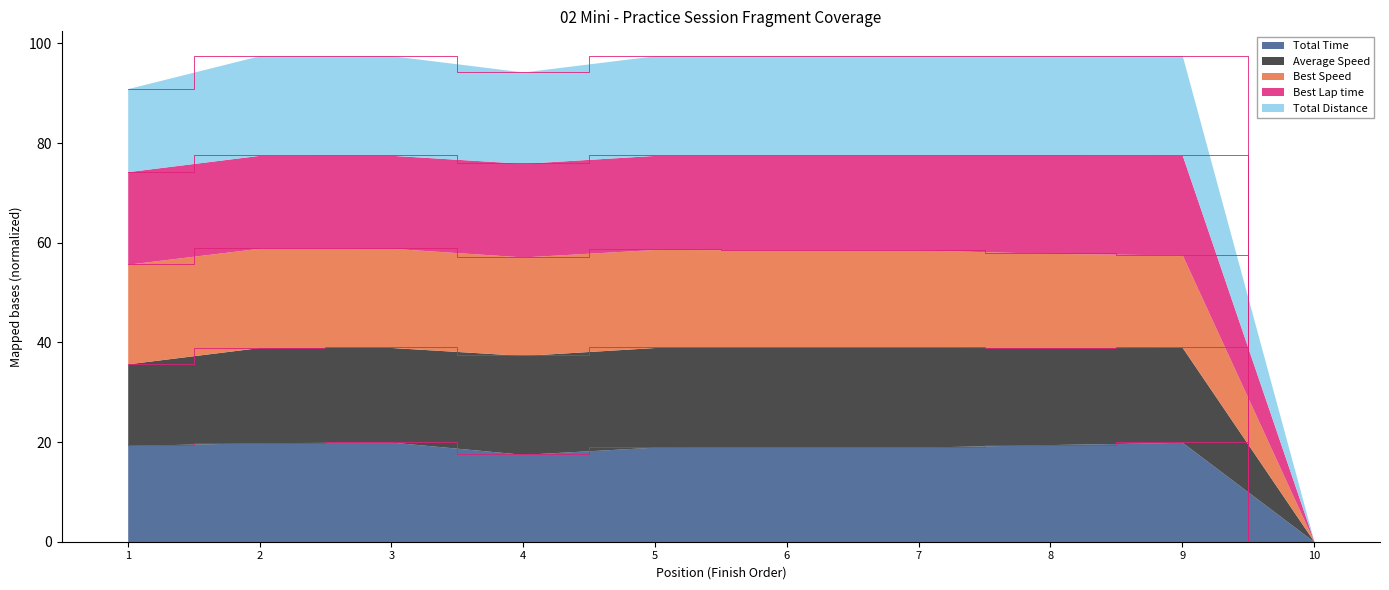

Reading right to left, list all the values displayed in this chart.

Total Time: 0.0	20.0	19.5	19.0	19.0	19.0	17.5	20.0	19.9	19.3
Best Lap time: 0.0	77.6	77.5	77.5	77.5	77.5	75.9	77.6	77.6	74.3
Best Speed: 0.0	57.6	57.9	58.6	58.6	58.7	57.2	58.9	58.9	55.7
Average Speed: 0.0	39.0	39.0	39.0	39.0	39.0	37.4	39.0	39.0	35.7
Total Laps: 0.0	97.6	97.5	97.5	97.5	97.5	94.3	97.6	97.6	90.9